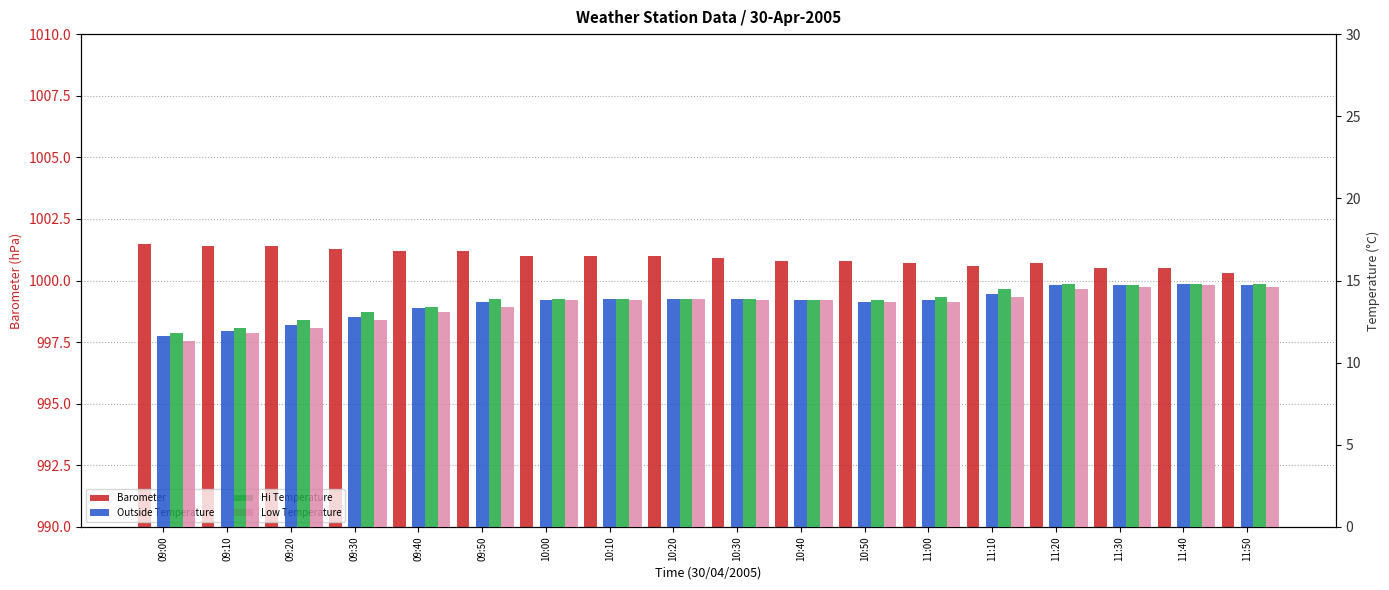

What is the difference between the Low Temperature values at 09:40 and 11:00?

0.6